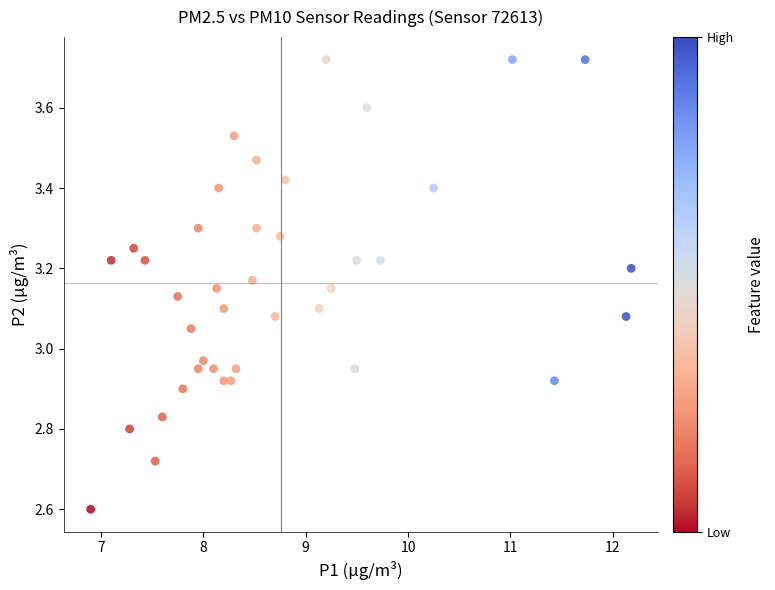

How many points are shown in the scatter plot?

40